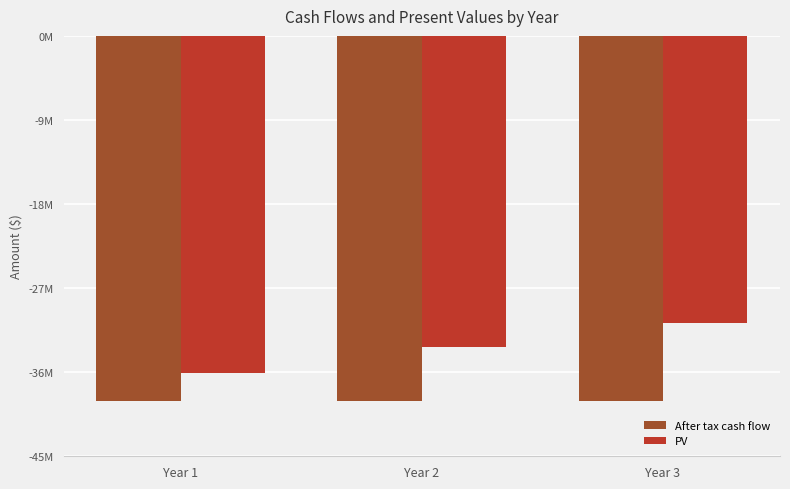

What is the value of the After tax cash flow bar at the 1st from the left?

-39500000.0